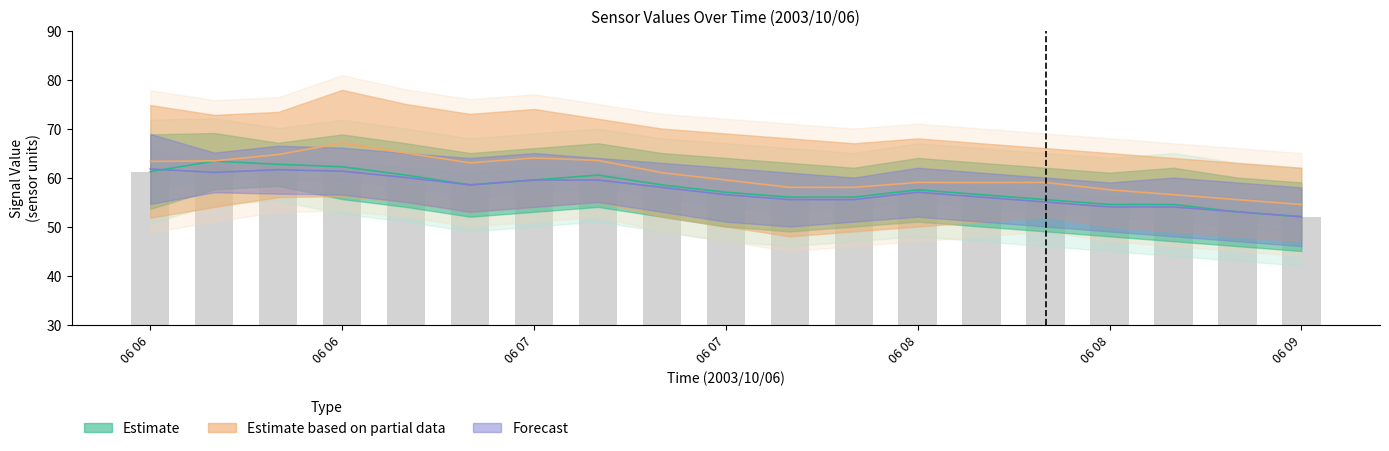

True or false:   2.785 has a value of 97.4 at 06 08.

False